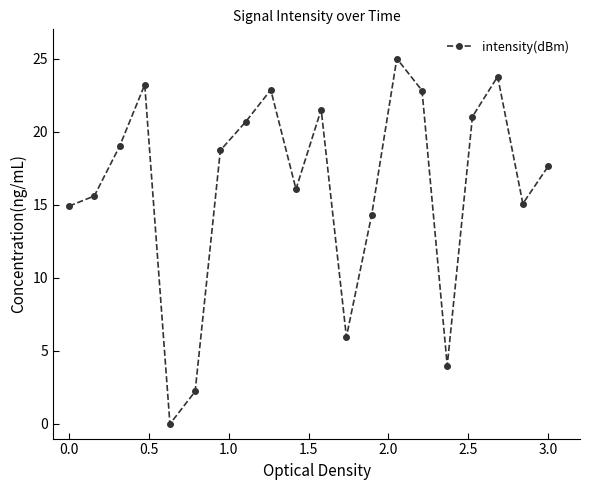

What is the average value?

16.2